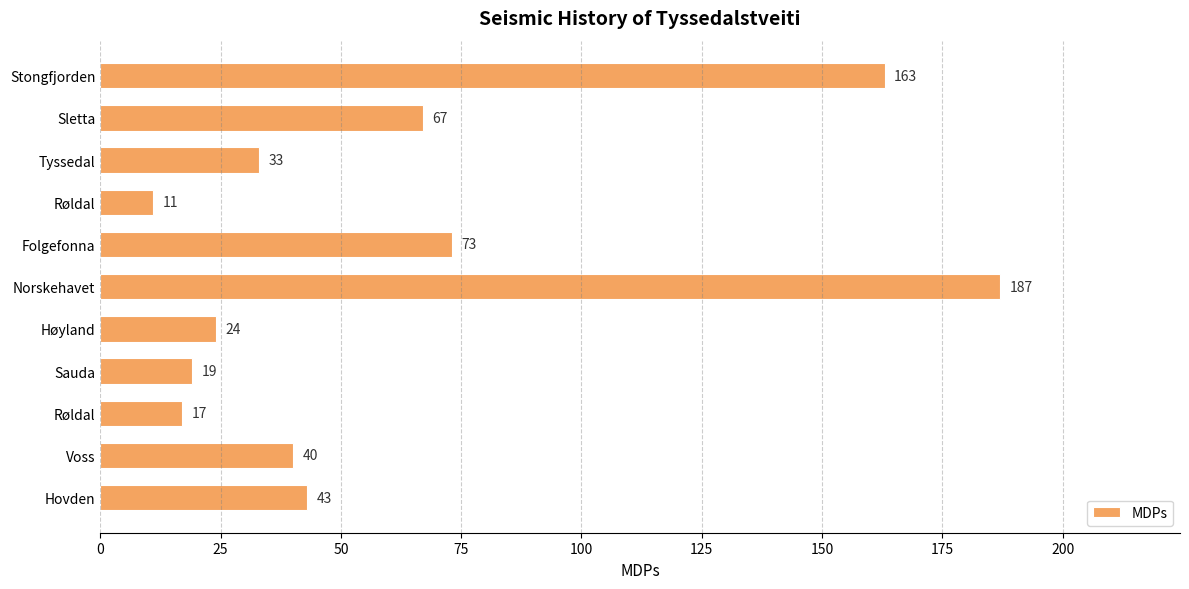

How many bars are there in total?

11